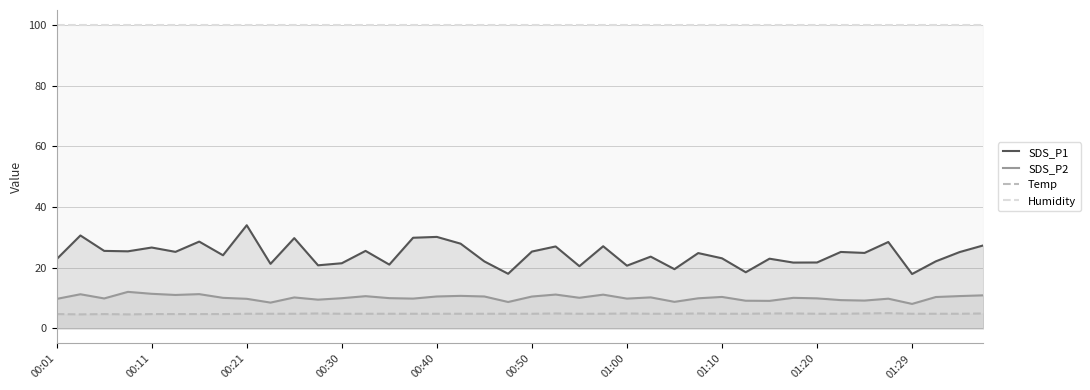

True or false: Temp and SDS_P1 cross at least once.

False